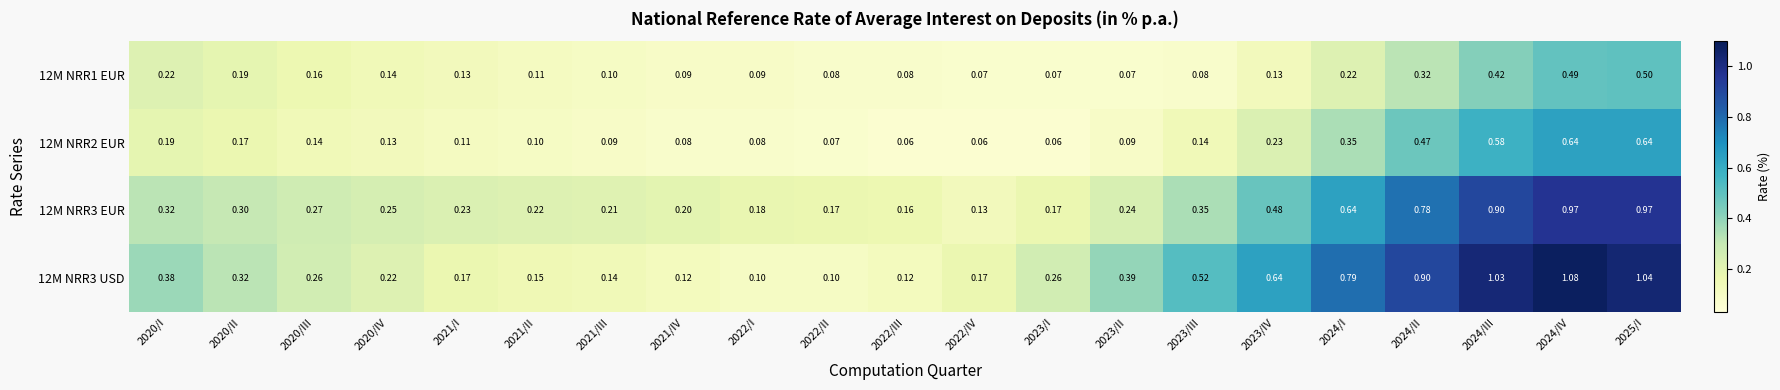

What is the difference between the highest and lowest values at 2021/II?

0.1